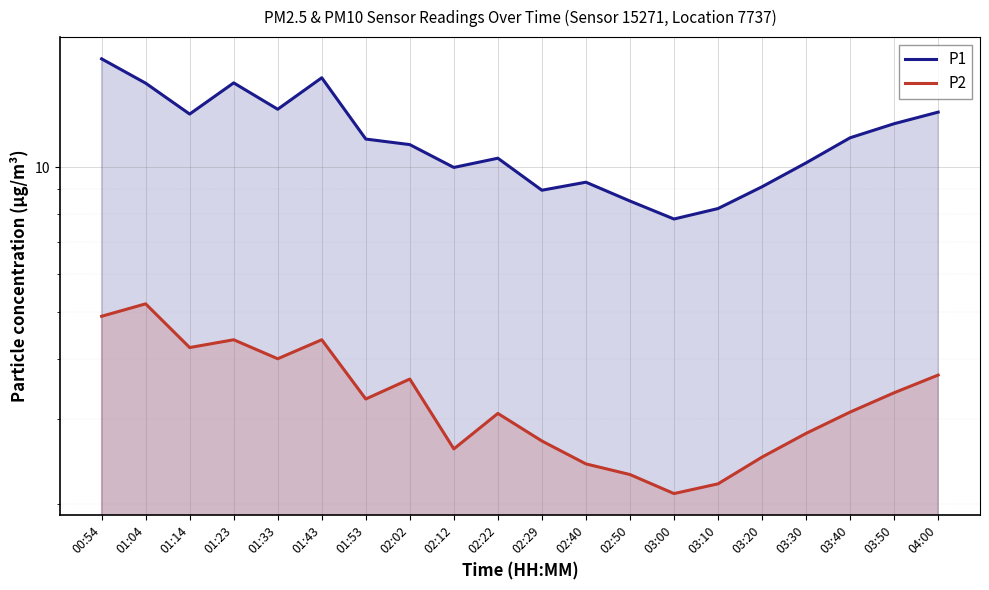

What is the label of the 5th point from the left?

01:33